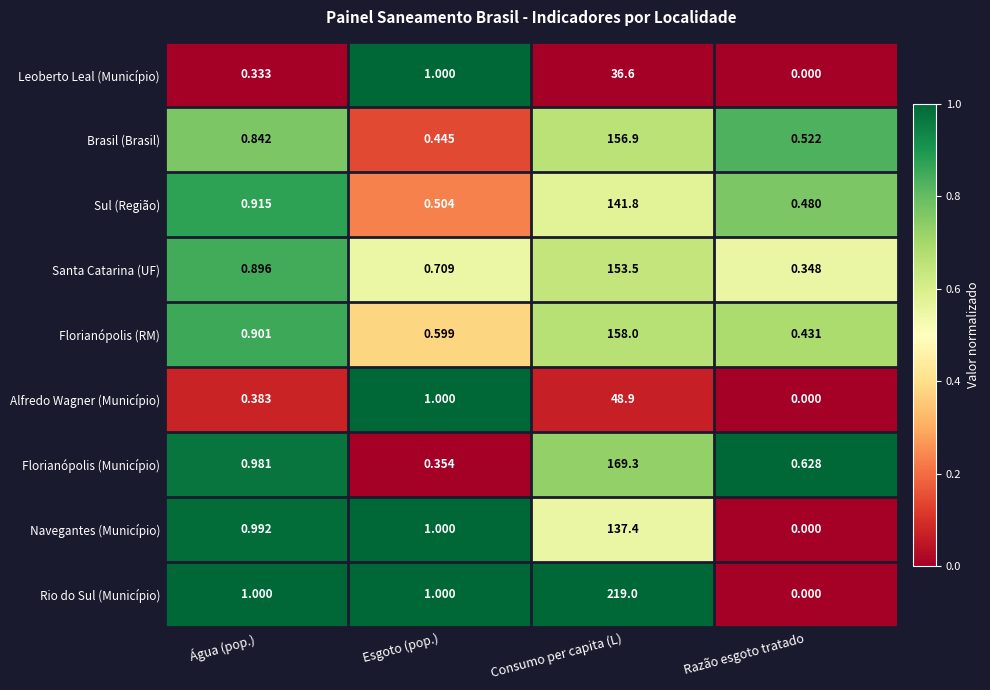

Where is Navegantes (Município) nearest to the value 68?

Esgoto (pop.)